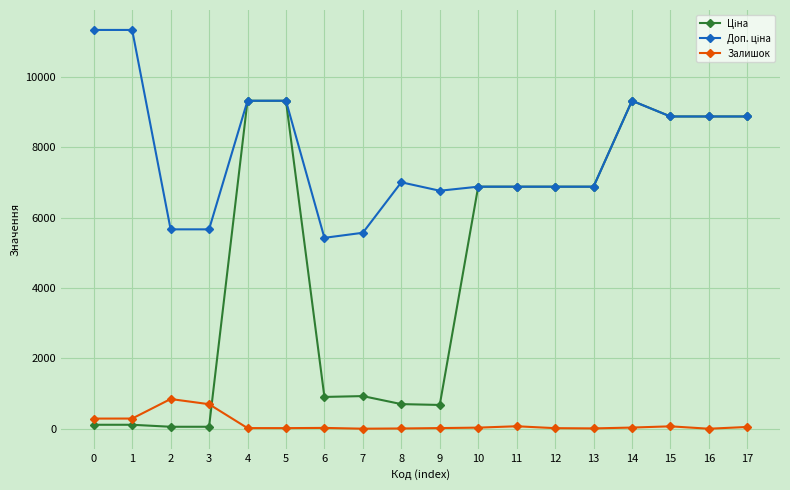

True or false: Залишок has more than 1 points higher than both neighbors.

True